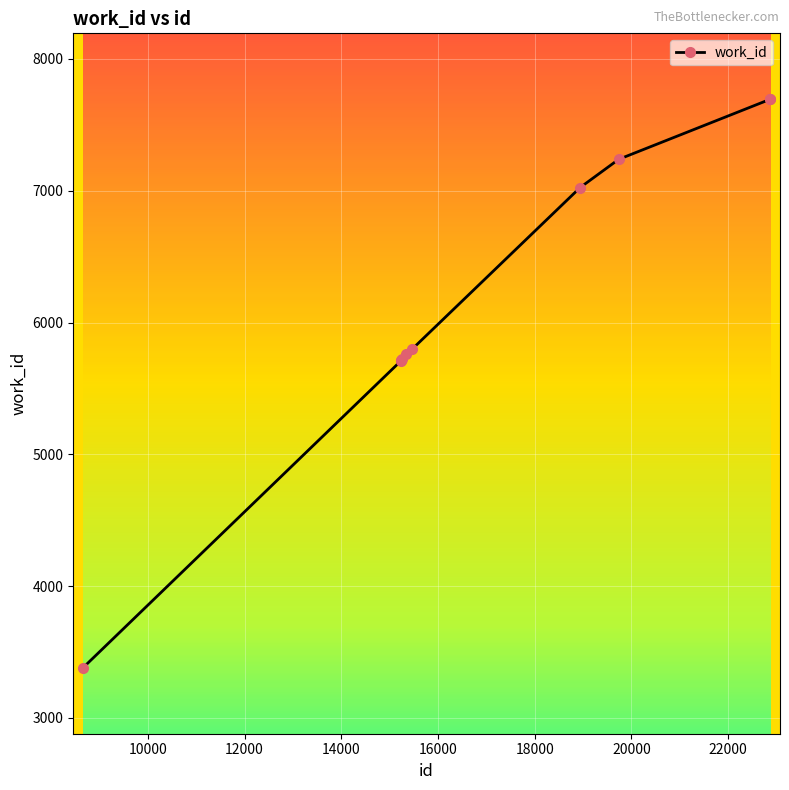

What is the value of the 4th point from the left?

5720